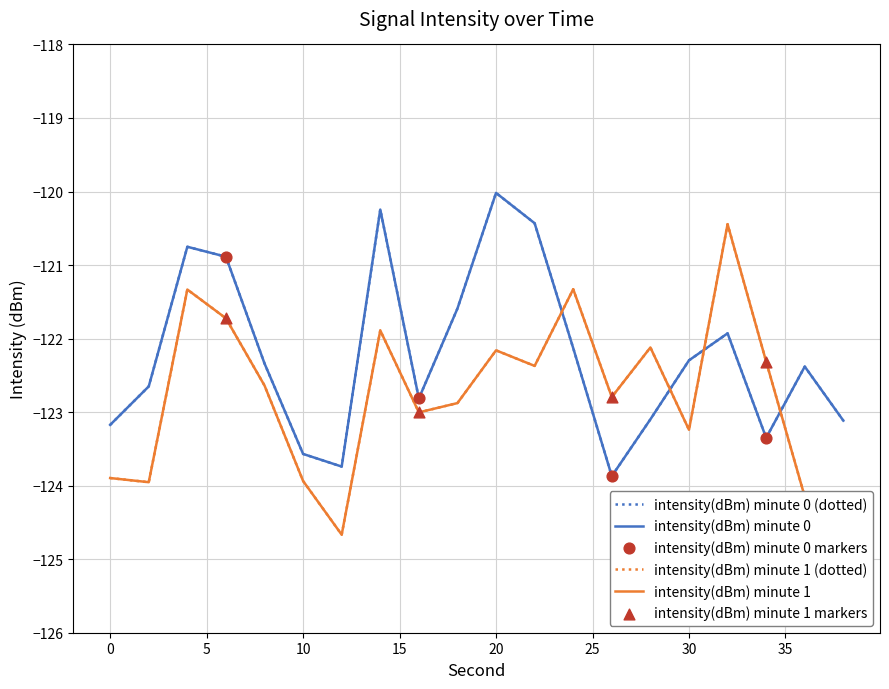

Is this an area chart (filled region under the line)?

No